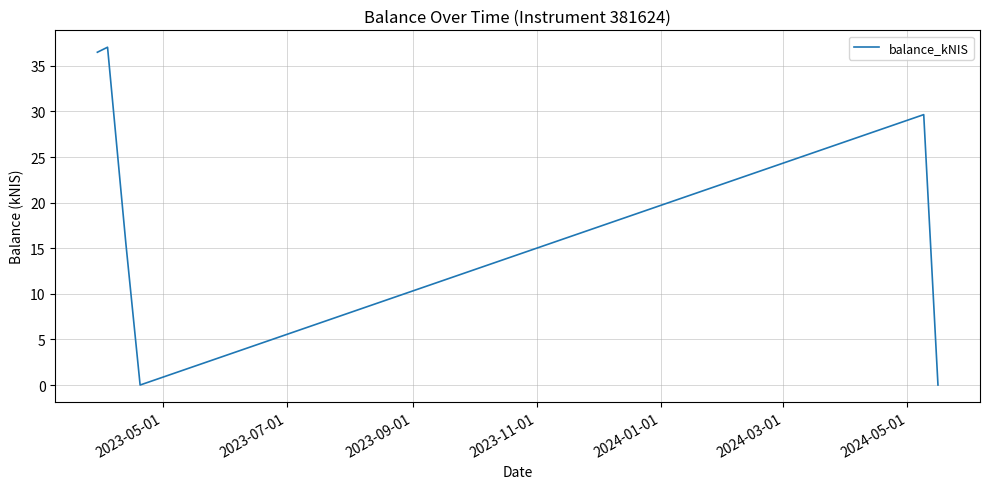

What is the difference between the maximum and minimum values?

37.0